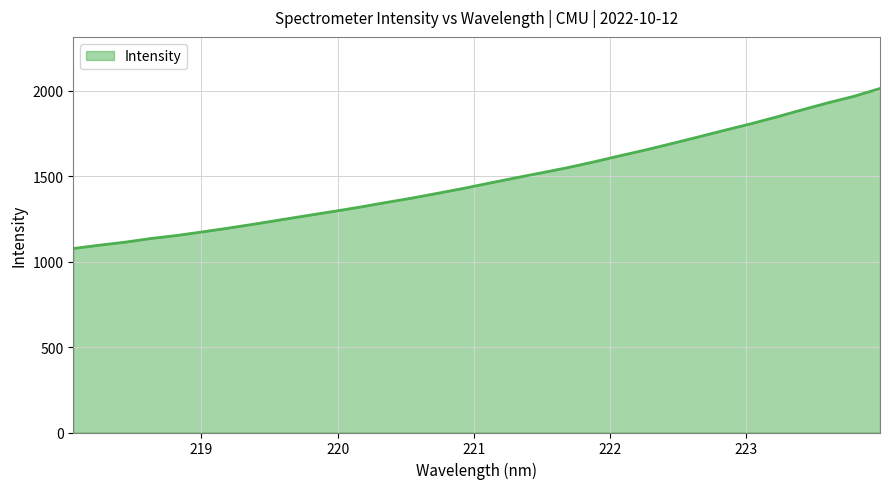

What is the maximum value shown in the chart?

2014.4